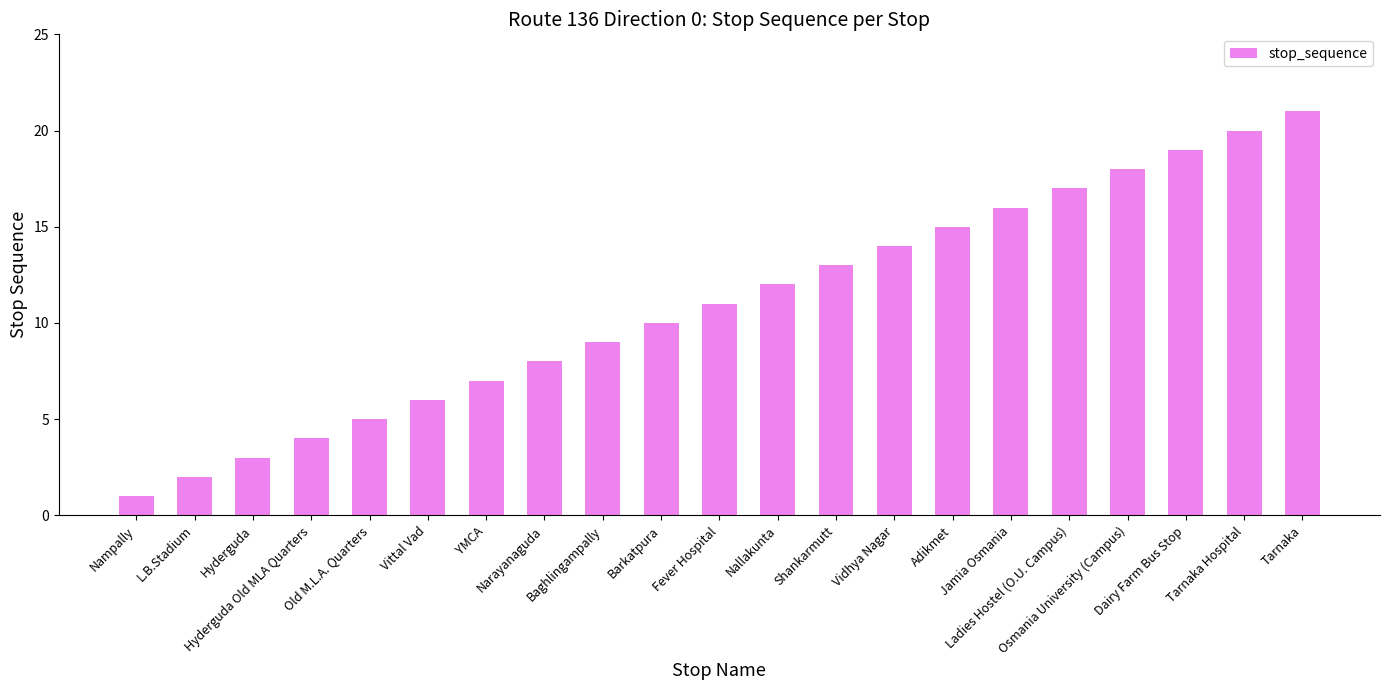

What is the label of the 3rd bar from the left?

Hyderguda